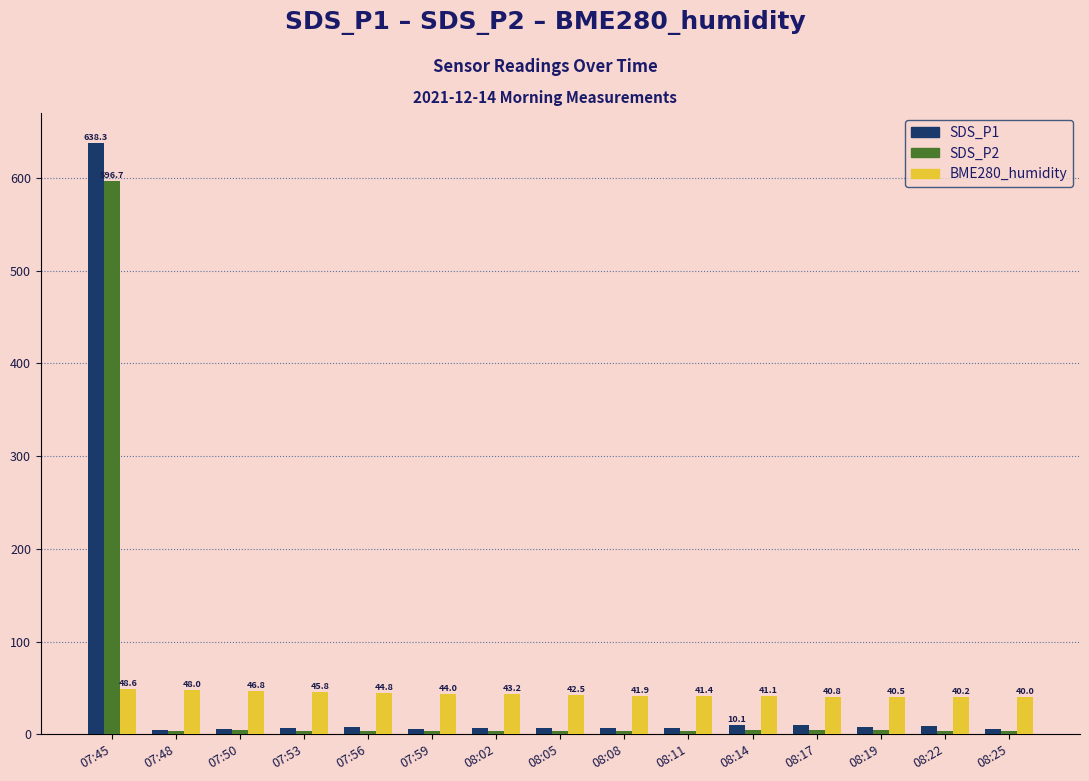

At which category is the sum across all series the highest?

07:45